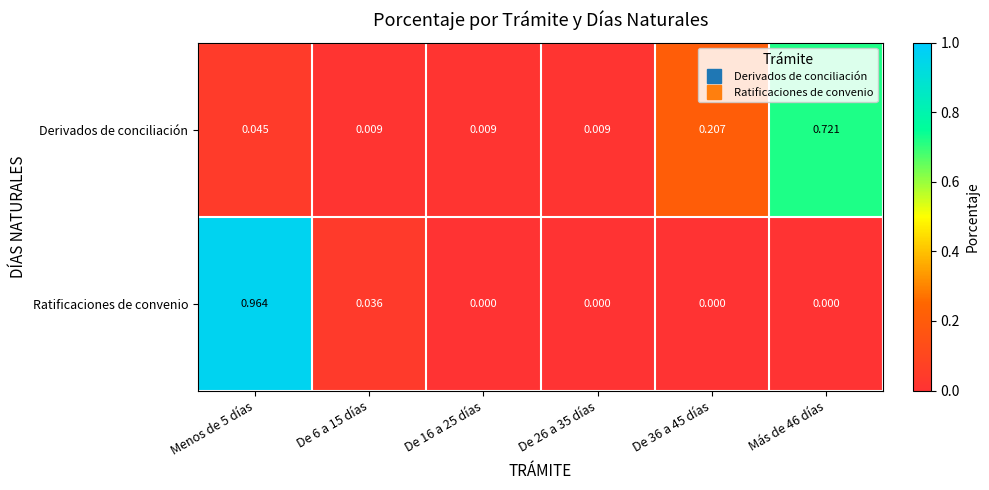

Is the value of Derivados de conciliación at De 6 a 15 días greater than the value of Ratificaciones de convenio at De 26 a 35 días?

Yes